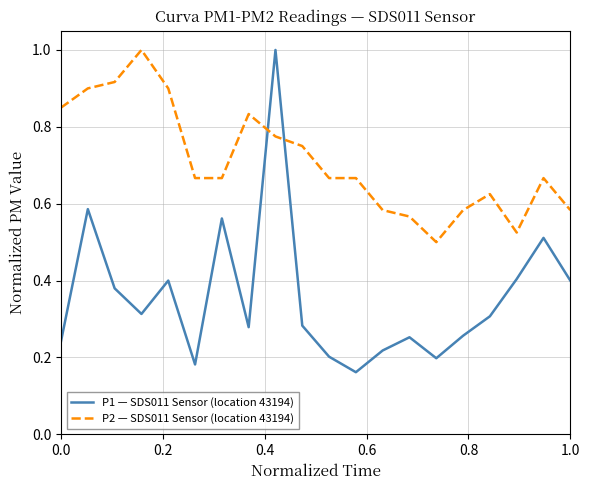

What is the maximum value shown in the chart?

1.0